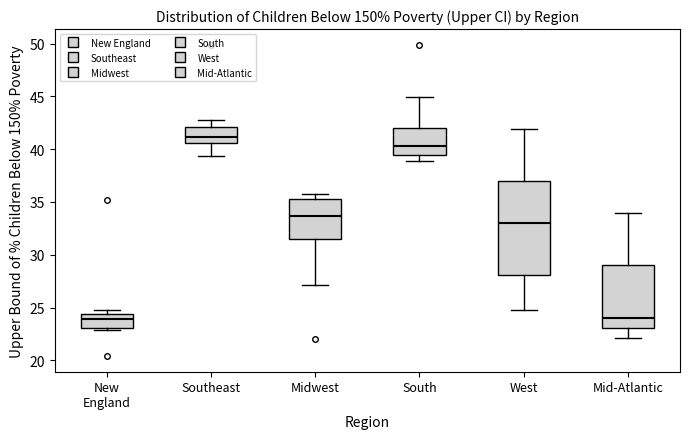

Where is the upper edge of the box for South on the y-axis? The values are not printed on the chart, so give them approximately, as read against the axis.

42.0